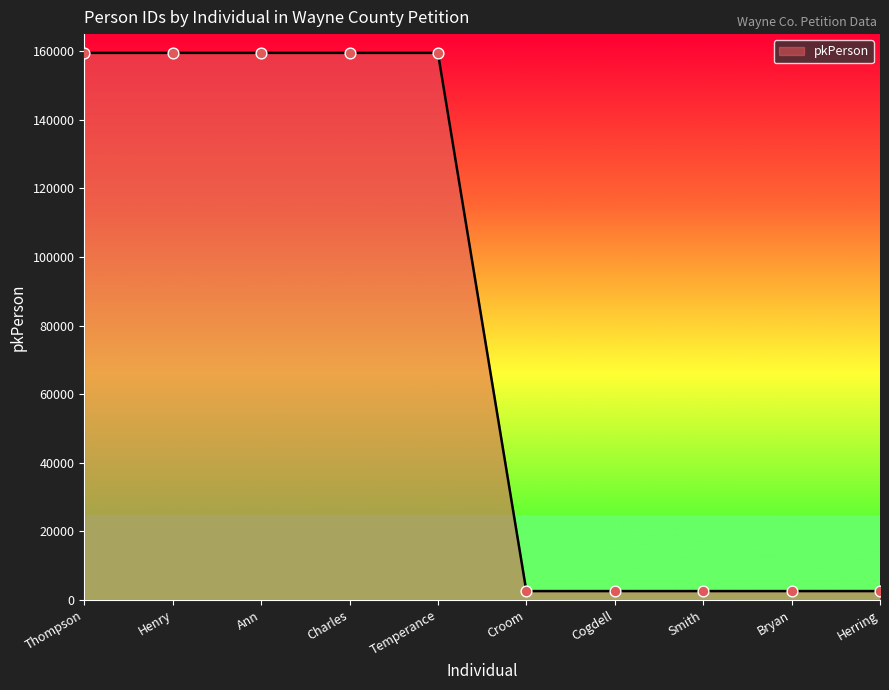

Between Thompson and Smith, which is larger?

Thompson